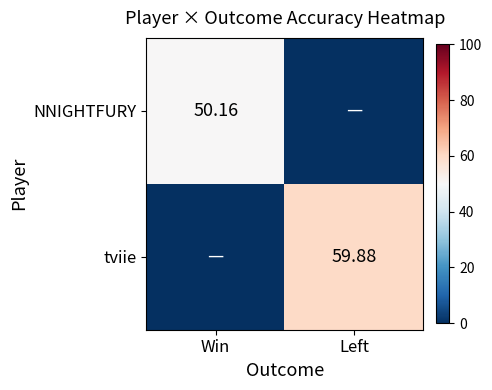

What is the average value of the tviie series?

29.9